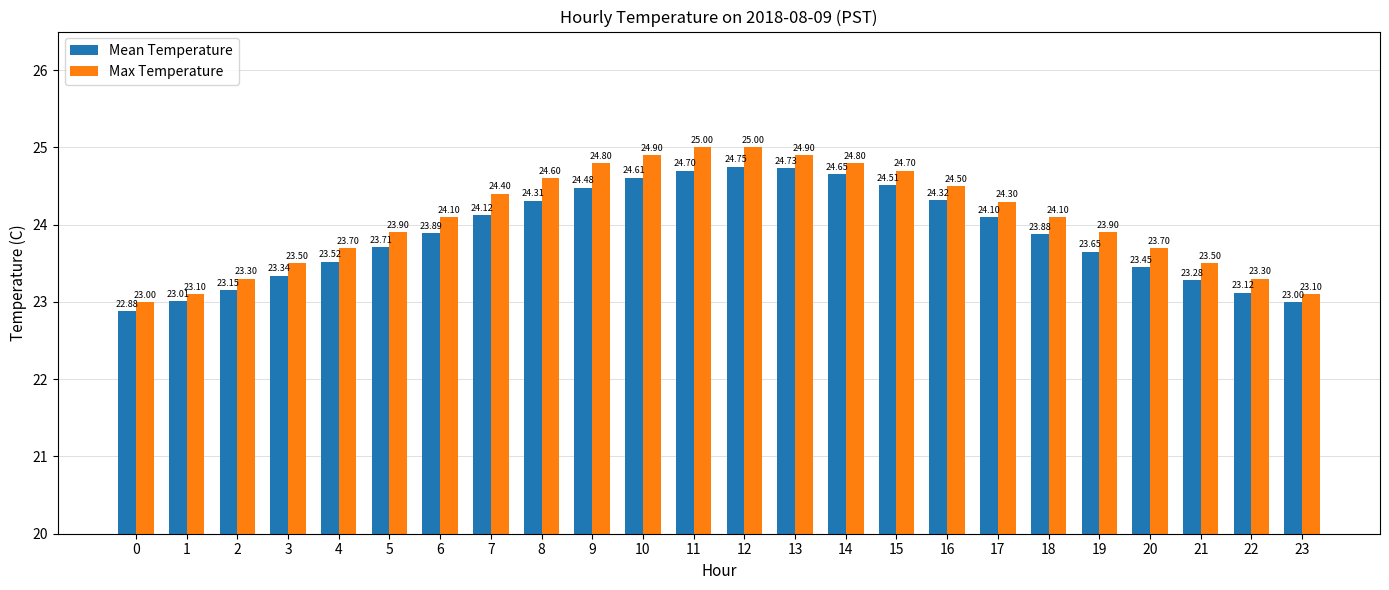

True or false: Mean Temperature has a value of 38.0 at 13.

False